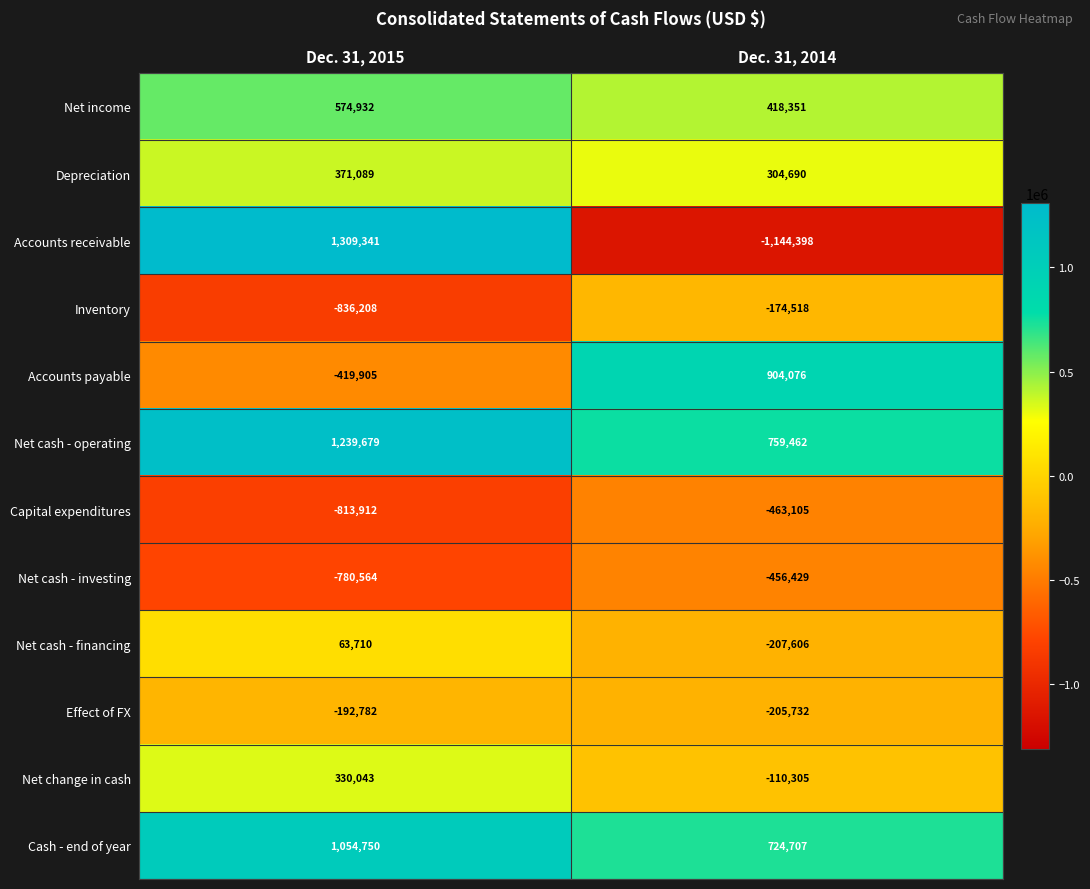

Count the number of categories in the chart.

2